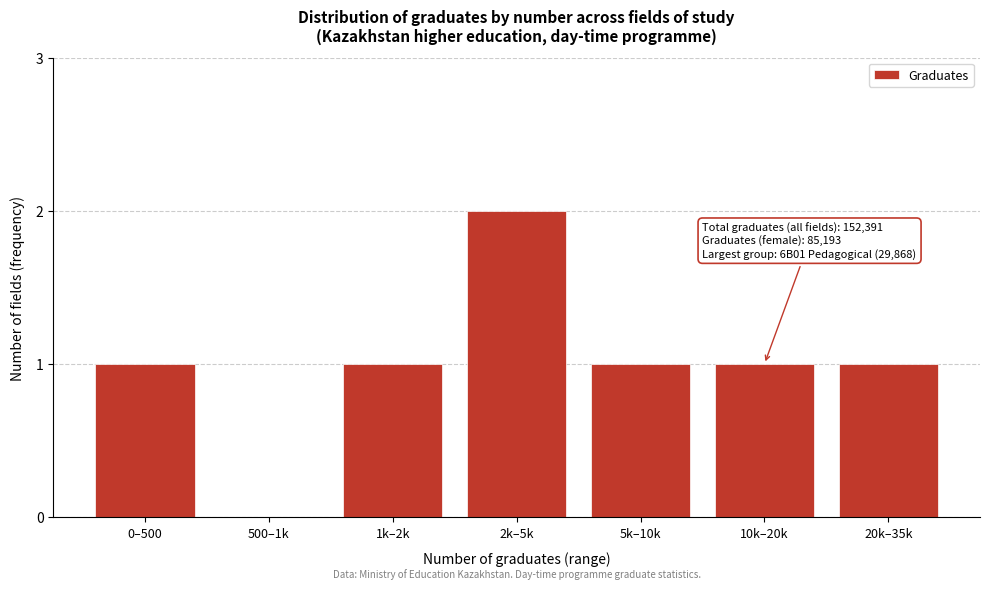

Reading right to left, list all the values displayed in this chart.

20k–35k=1	10k–20k=1	5k–10k=1	2k–5k=2	1k–2k=1	500–1k=0	0–500=1